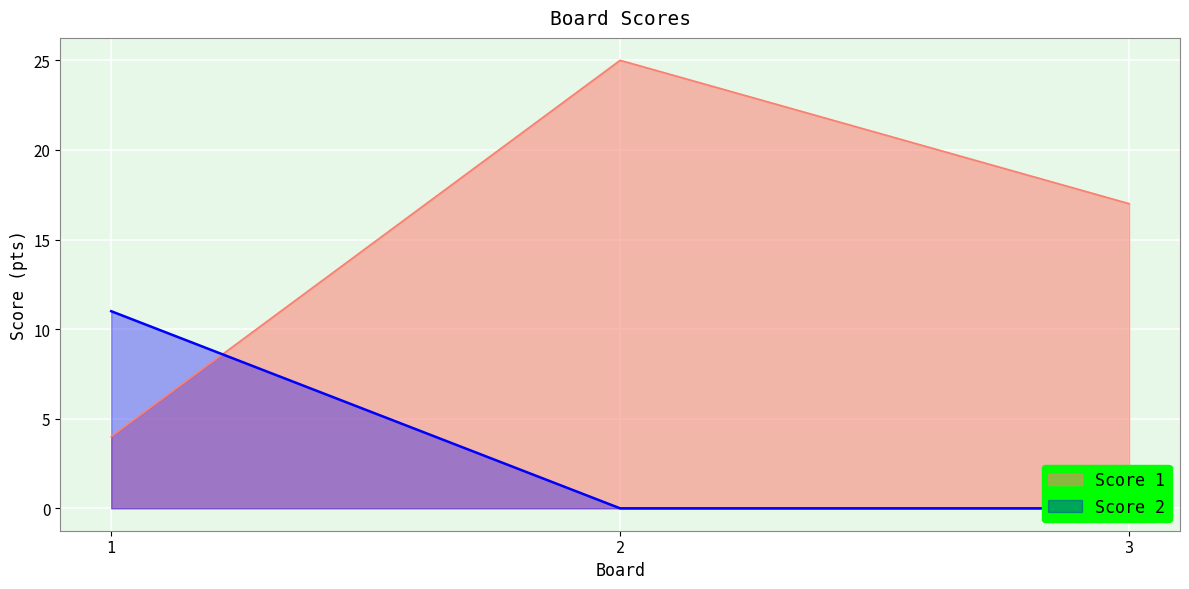

What is the value of the Score 1 point at the 2nd from the left?

25